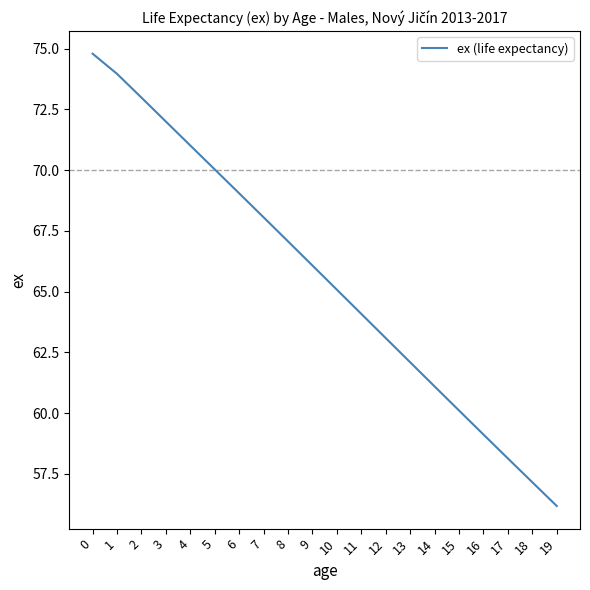

True or false: the data has more than 0 interior local peaks.

False